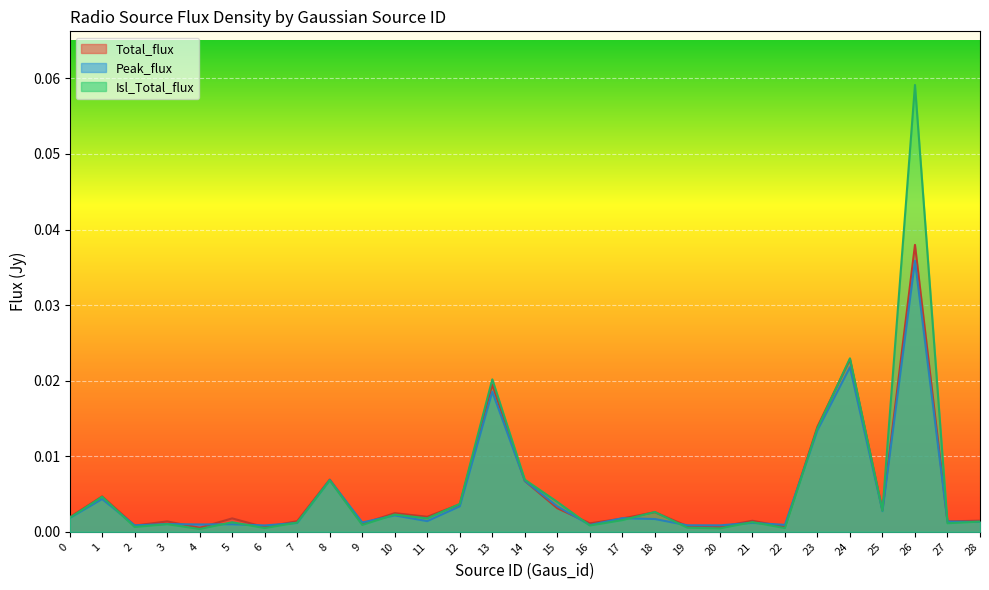

True or false: Isl_Total_flux has a value of 0.0 at 14.

False